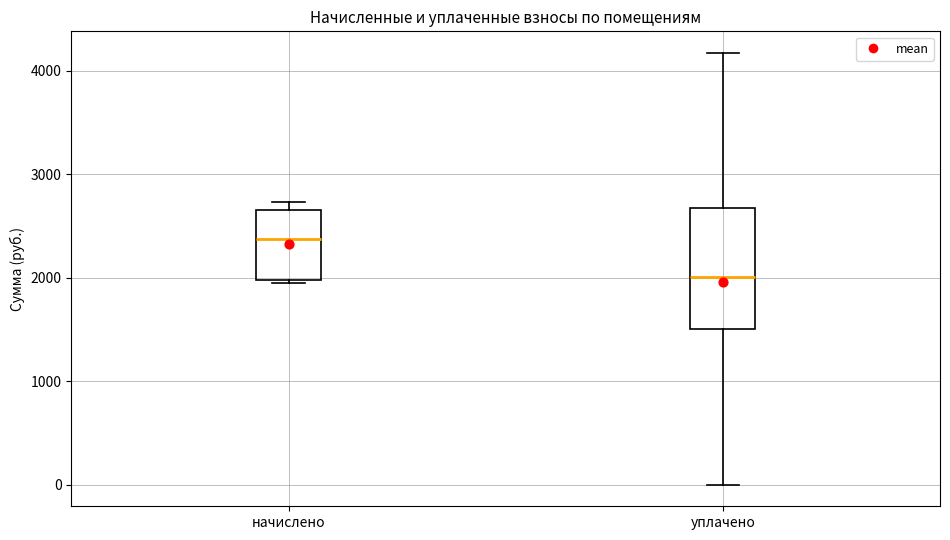

Reading left to right, read every box against the y-axis: the position of its median line, the range the box covers, and the ends of its whiskers. The values are not printed on the chart, so give them approximately, as read against the axis.

начислено: median 2400, box 2000 to 2700, whiskers 1900 to 2700 (just above the box's upper edge)
уплачено: median 2000, box 1500 to 2700, whiskers 0 to 4200